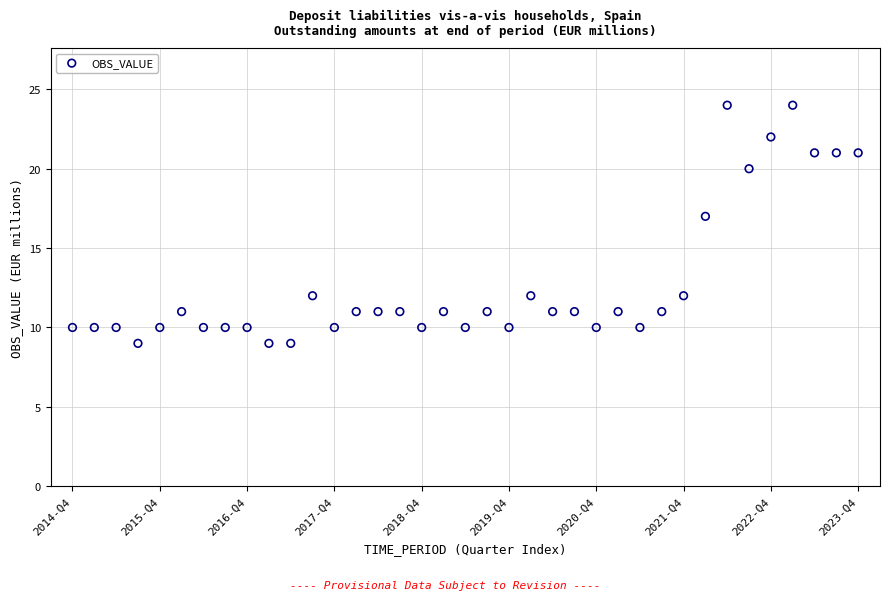

What Y value in the scatter plot is closest to 16?

17